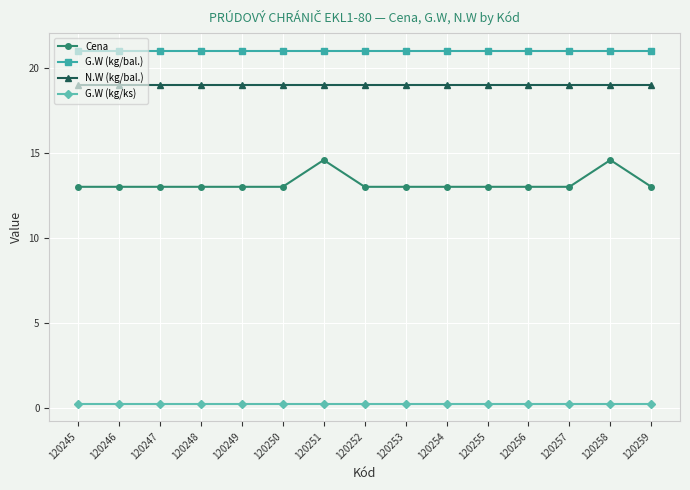

Which series has the widest spread of values?

Cena